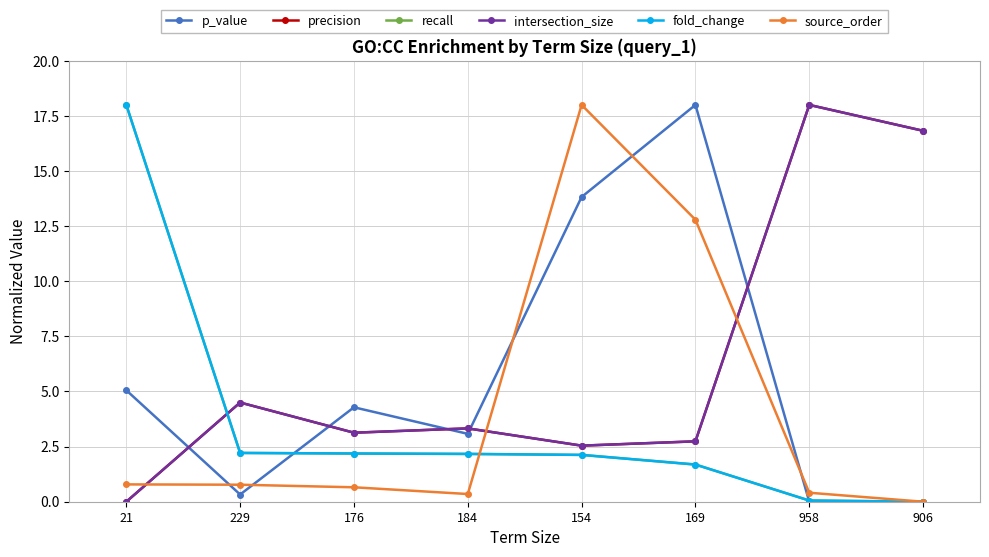

How many intersections are there between intersection_size and source_order?

3